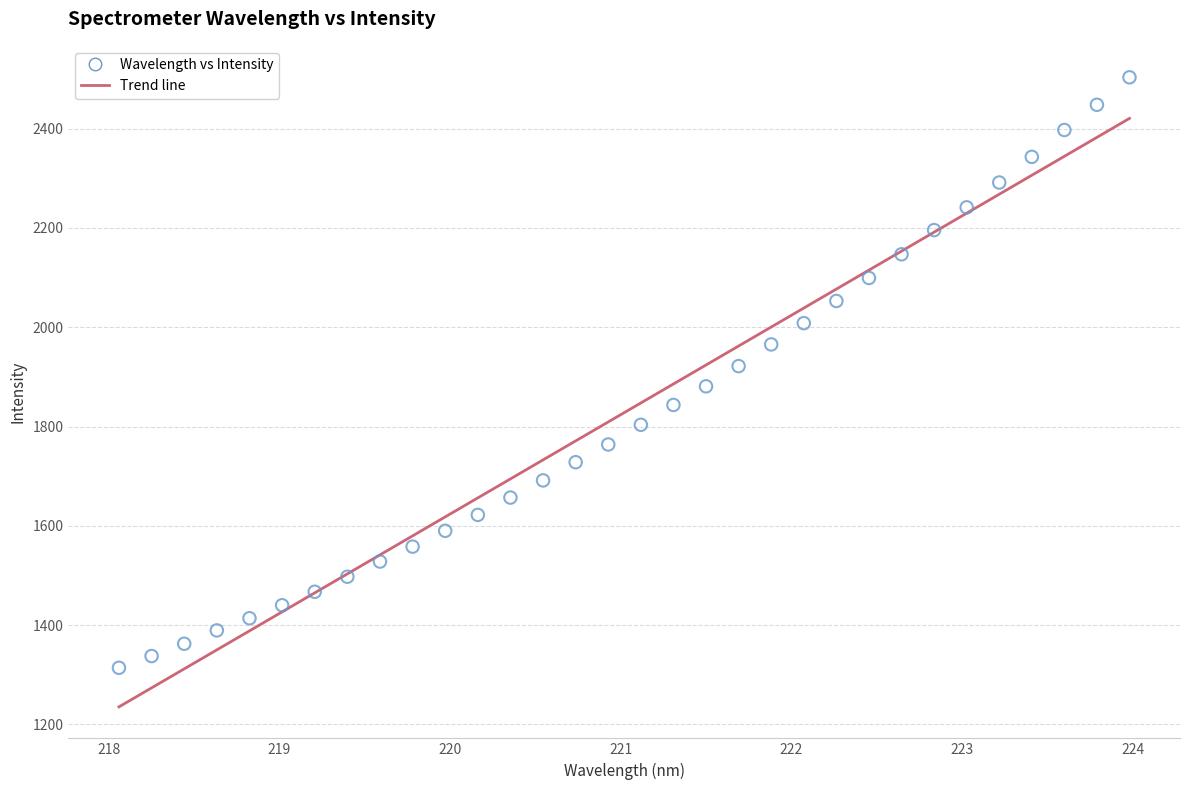

What is the range of X values (max minus min)?

5.9